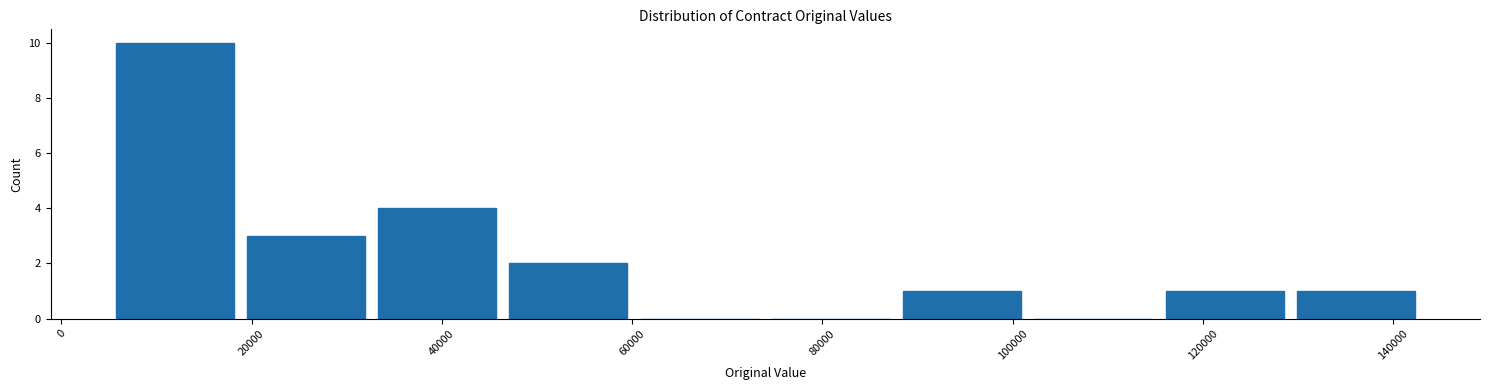

How tall is the bar that spans 18800 to 32600 on the x-axis? Neither the bar edges nor the heights are printed on the chart, so give them approximately, as read against the axes.

3